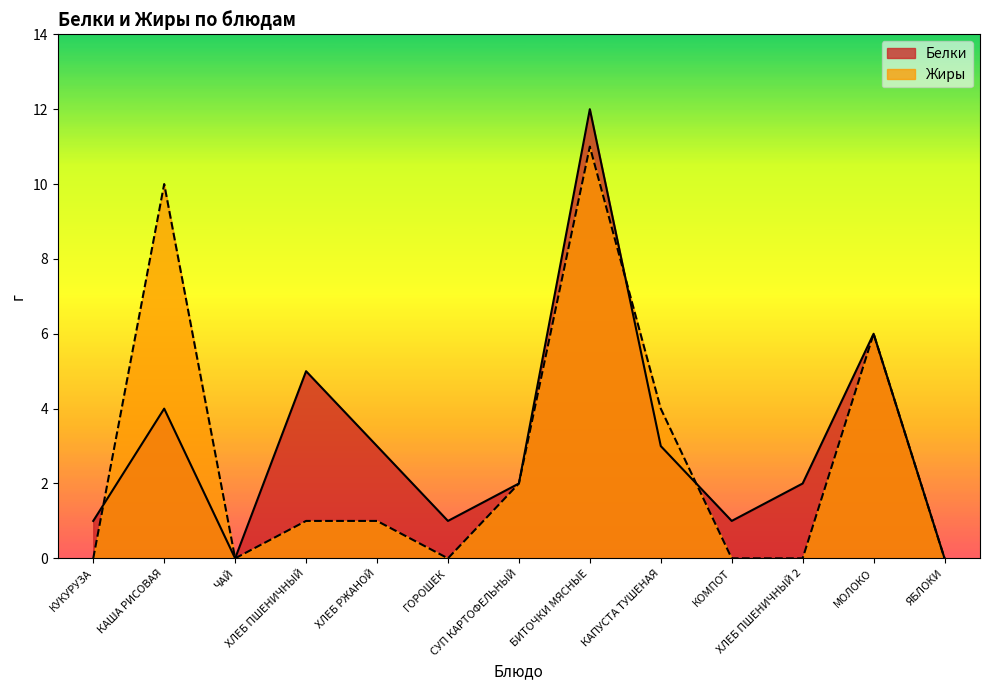

What is the label of the 5th point from the right?

КАПУСТА ТУШЕНАЯ